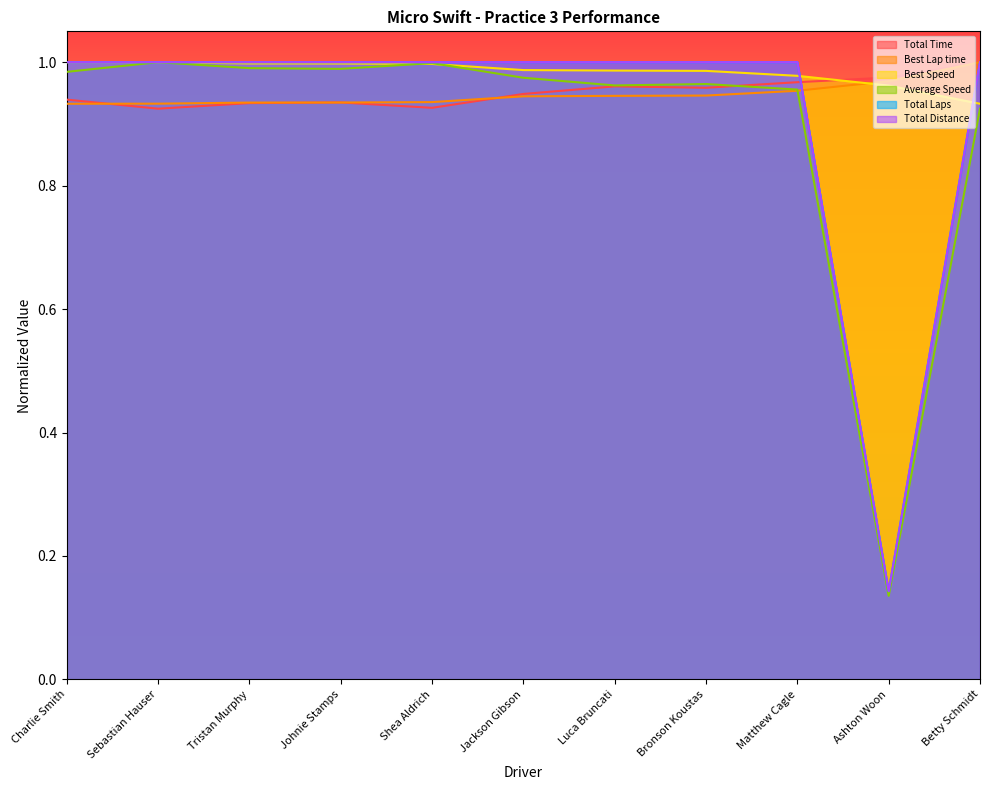

True or false: Best Speed and Best Lap time cross at least once.

True